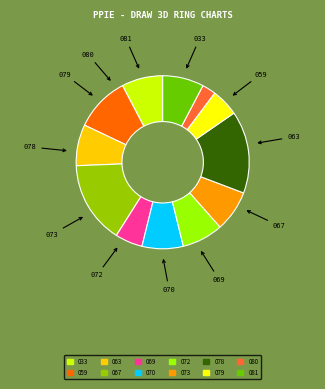

Does any single category account for the majority?

No